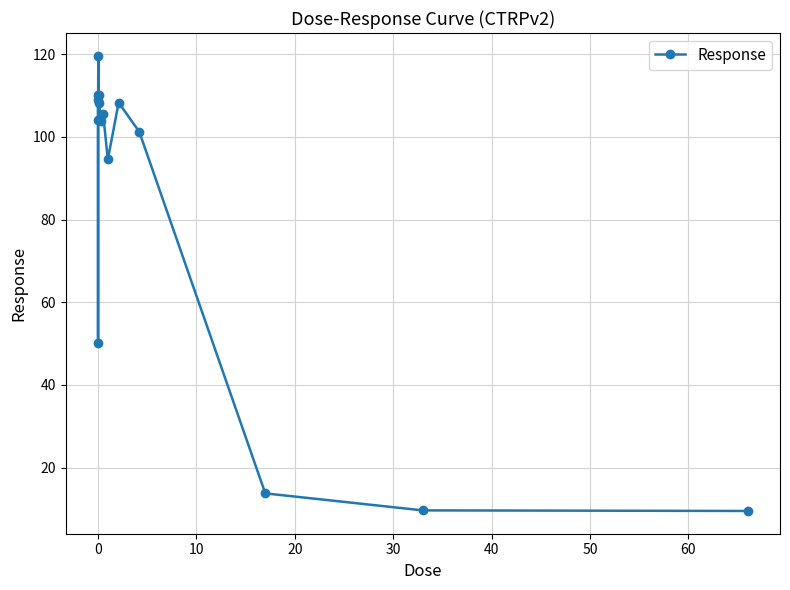

What is the difference between the maximum and second lowest values?

109.9